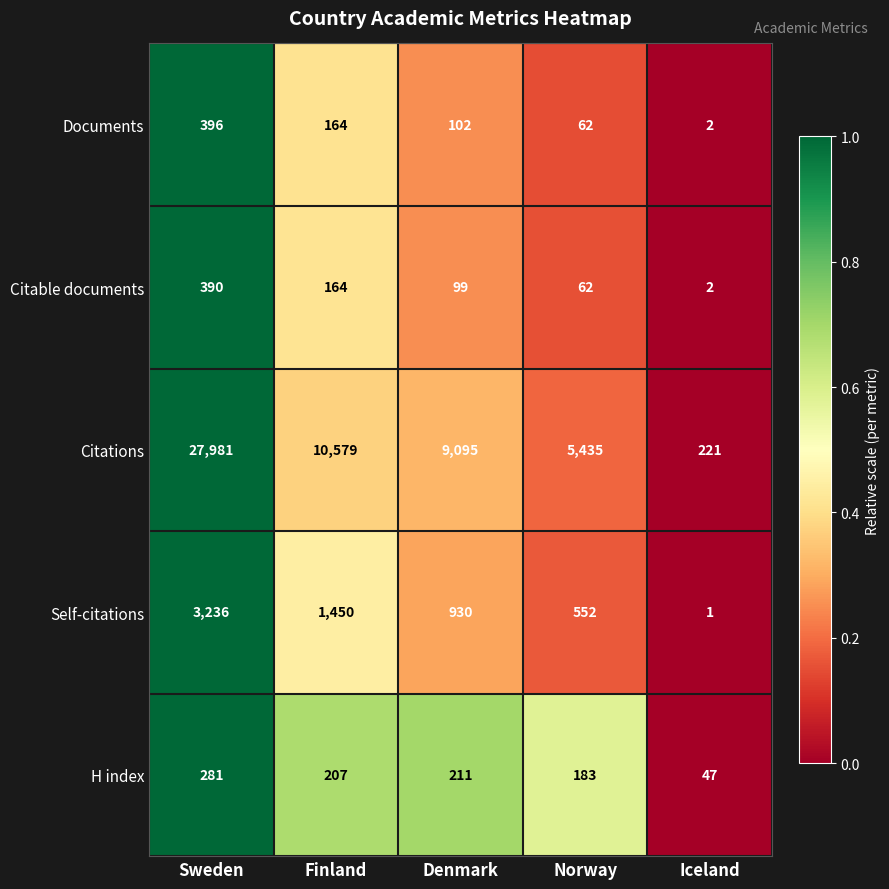

Between Sweden and Norway, which series saw the biggest shift?

Citations